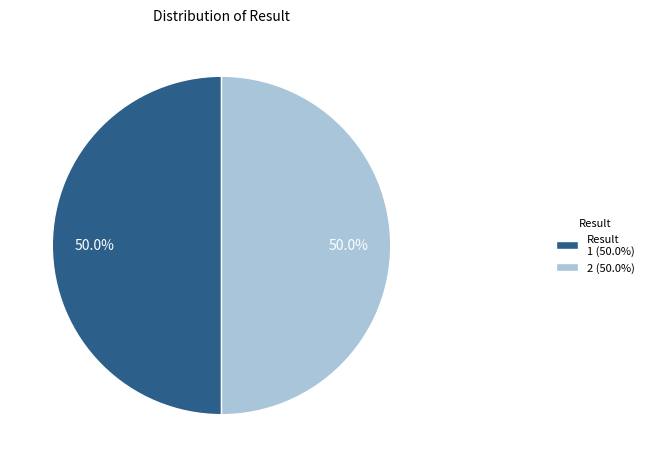

What is the total percentage of 2 (50.0%) and Result 1 (50.0%)?

100.0%